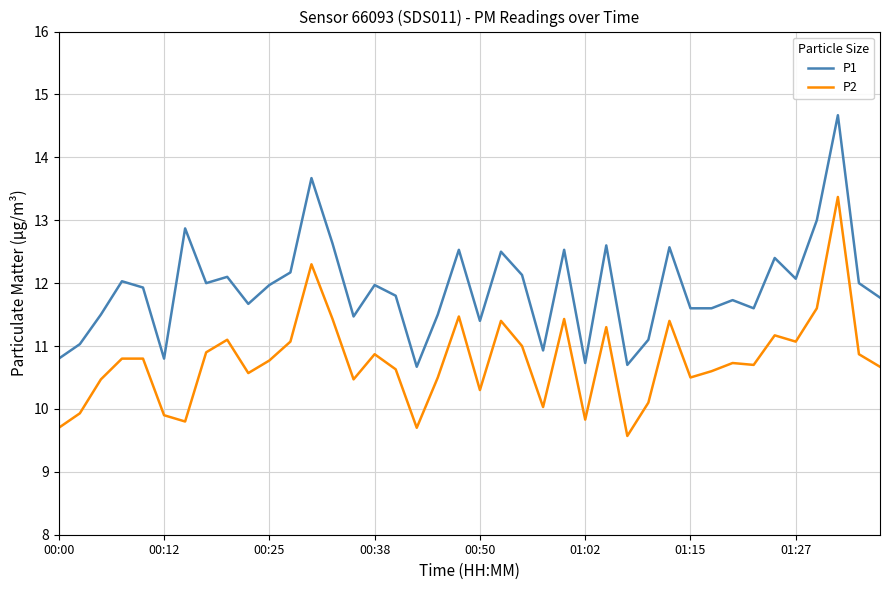

What is the minimum value for P1?

10.7